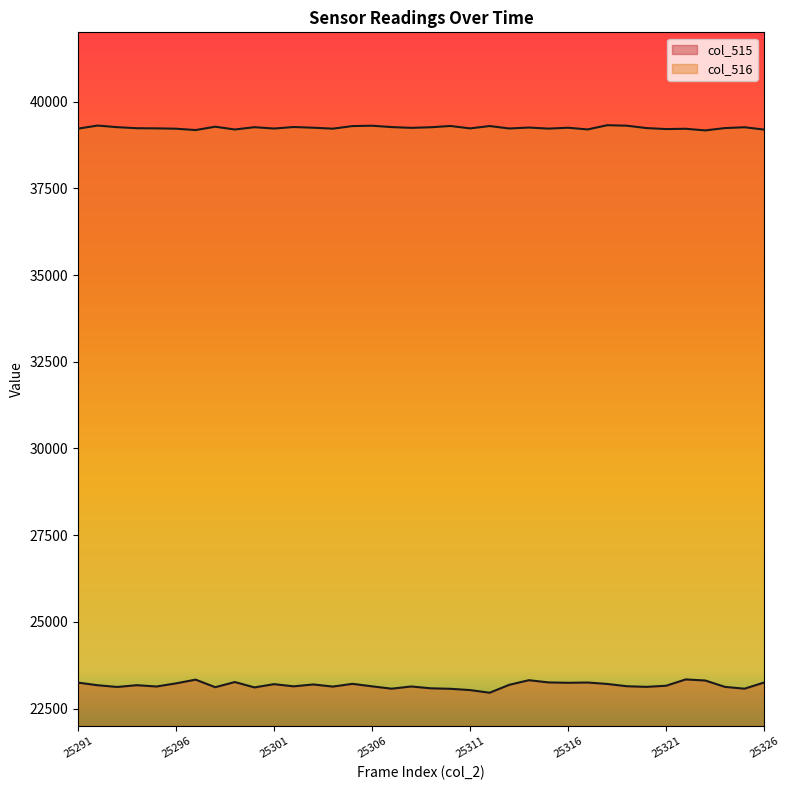

True or false: col_515 and col_516 cross at least once.

False